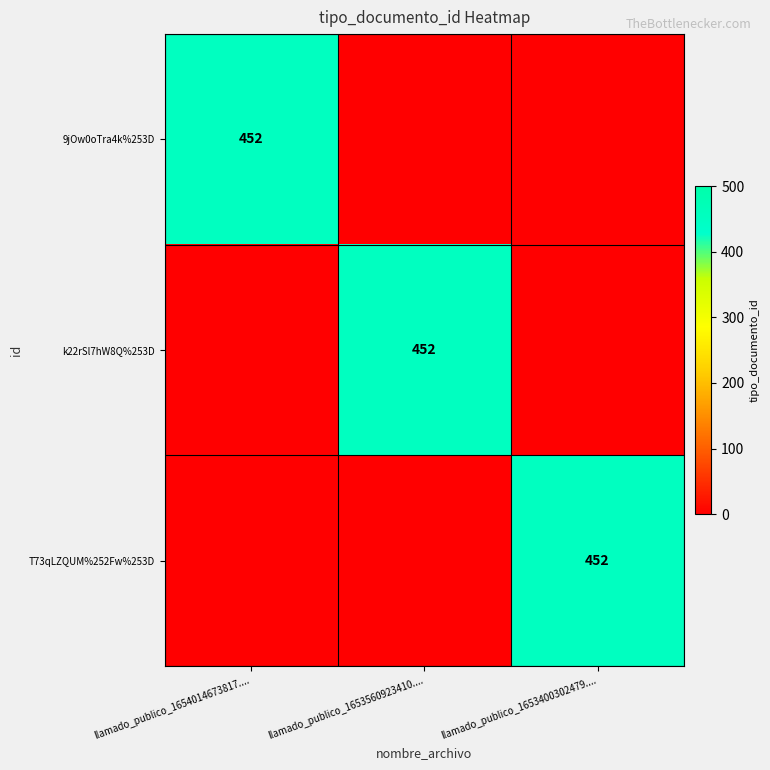

The k22rSl7hW8Q%253D series shows 452 at llamado_publico_1653560923410..... True or false?

True